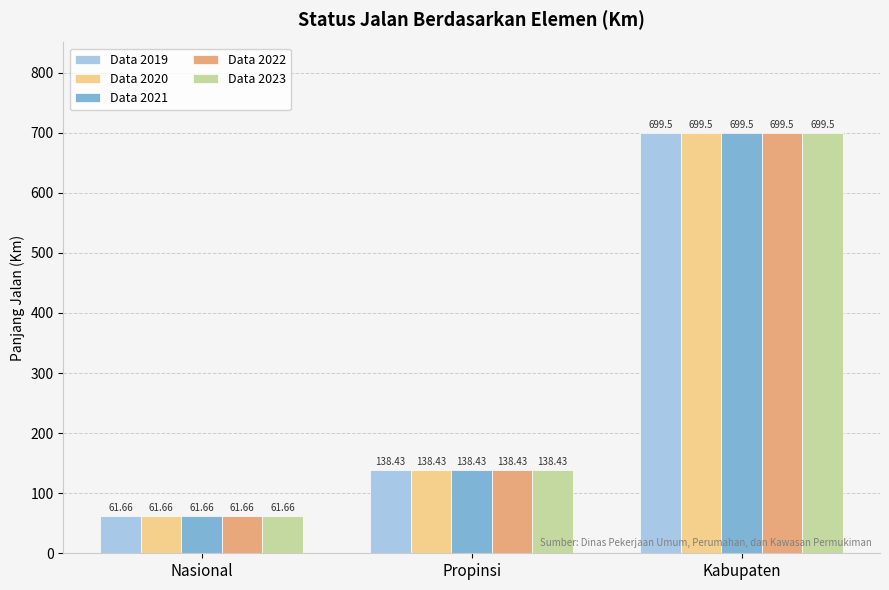

Reading left to right, list all the values displayed in this chart.

Data 2019: 61.7	138.4	699.5
Data 2020: 61.7	138.4	699.5
Data 2021: 61.7	138.4	699.5
Data 2022: 61.7	138.4	699.5
Data 2023: 61.7	138.4	699.5